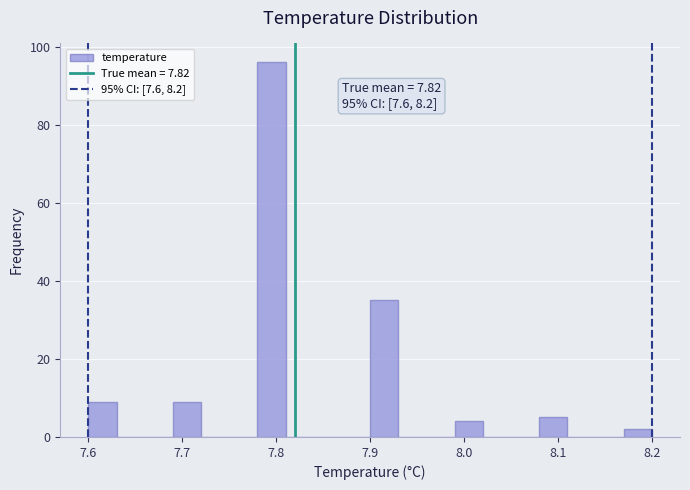

Read against the x-axis, roughly where is the centre of the tallest bar?

7.80